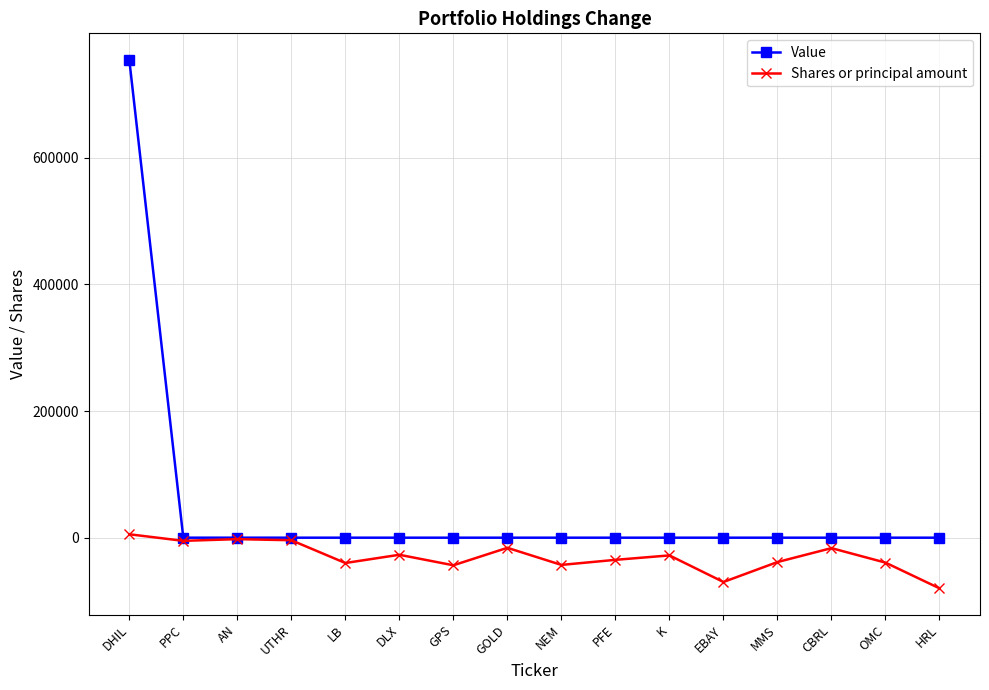

What is the difference between the second highest and second lowest values in the Shares or principal amount series?

67700